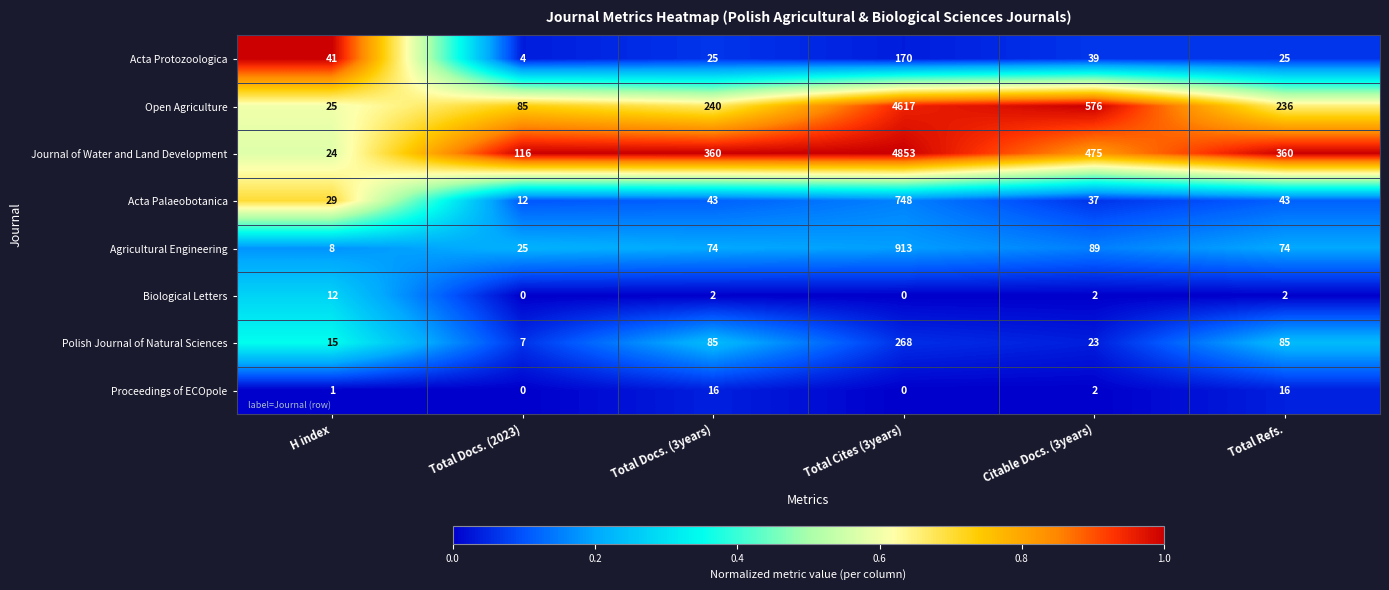

Count the number of categories in the chart.

6